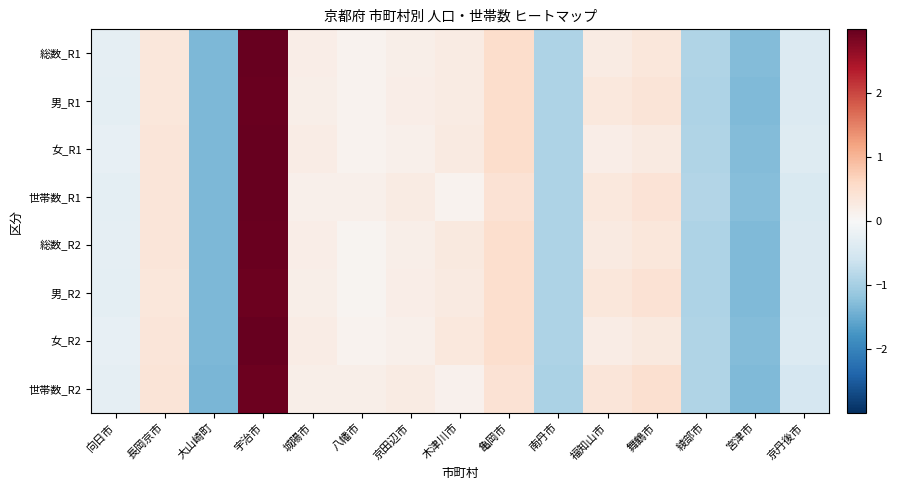

At which category is the sum across all series the highest?

宇治市